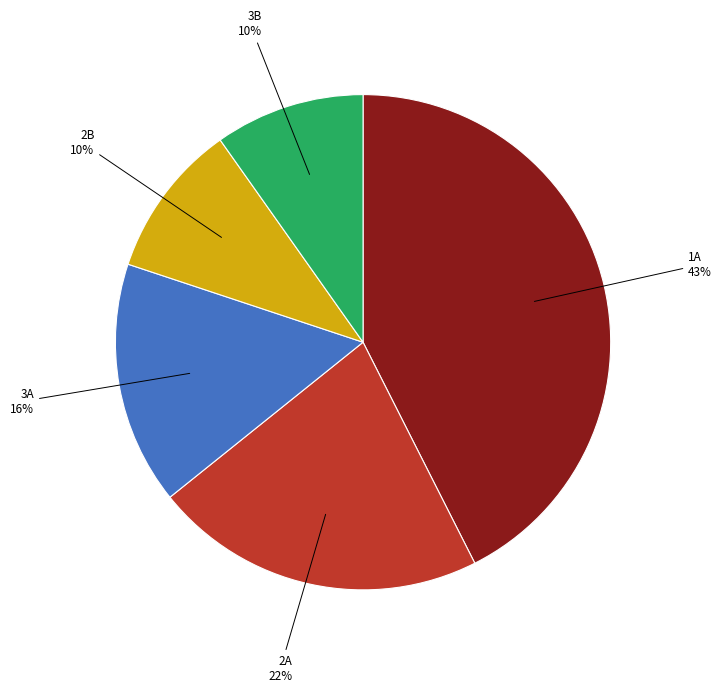

Is there a majority slice in this chart?

No